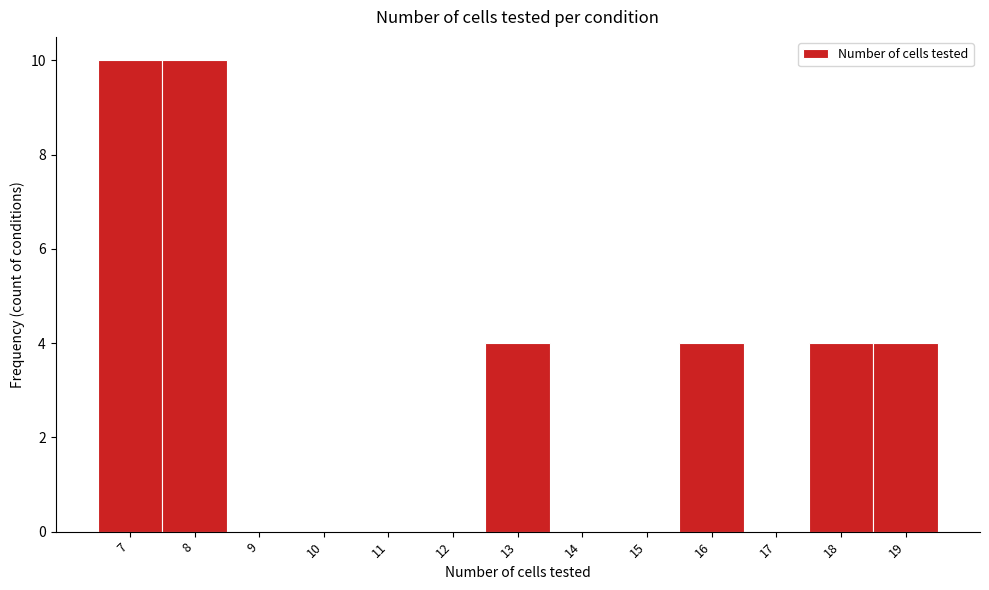

What is the height of the bar covering 6.5 to 7.5 on the x-axis? The values are not printed on the chart, so give them approximately, as read against the axis.

10